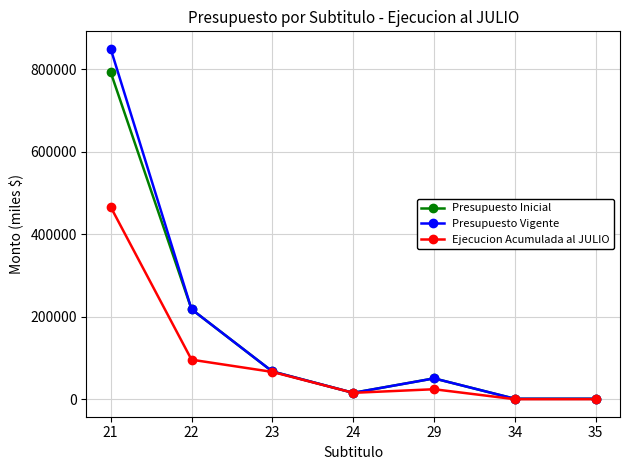

At which category is the sum across all series the highest?

21